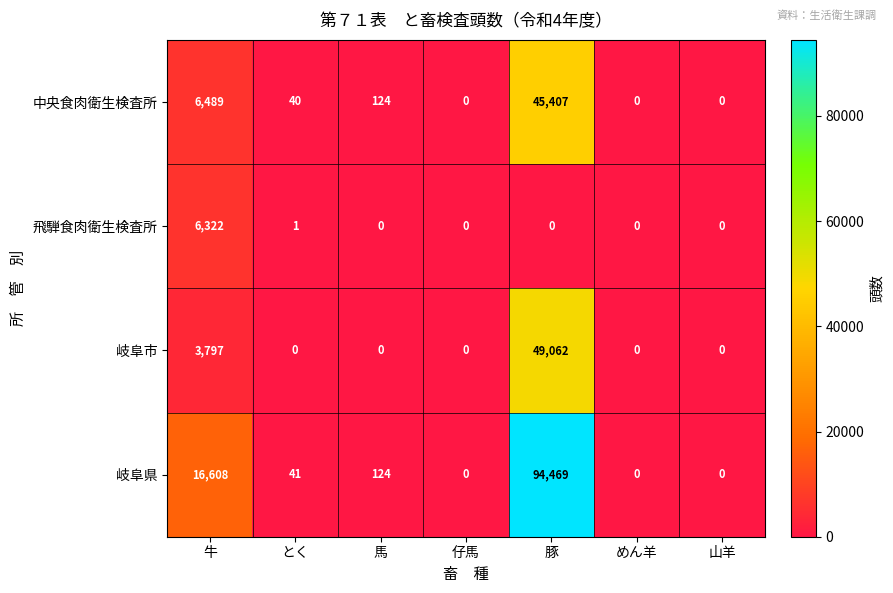

List the series in order of their peak value, highest first.

岐阜県, 岐阜市, 中央食肉衛生検査所, 飛騨食肉衛生検査所